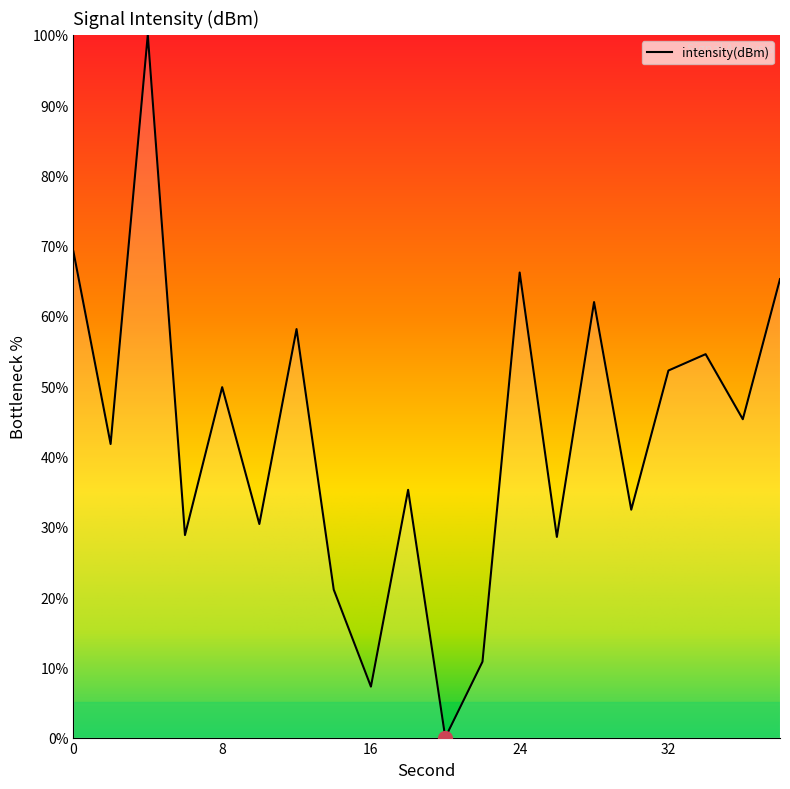

What is the difference between the maximum and minimum values?

100.0